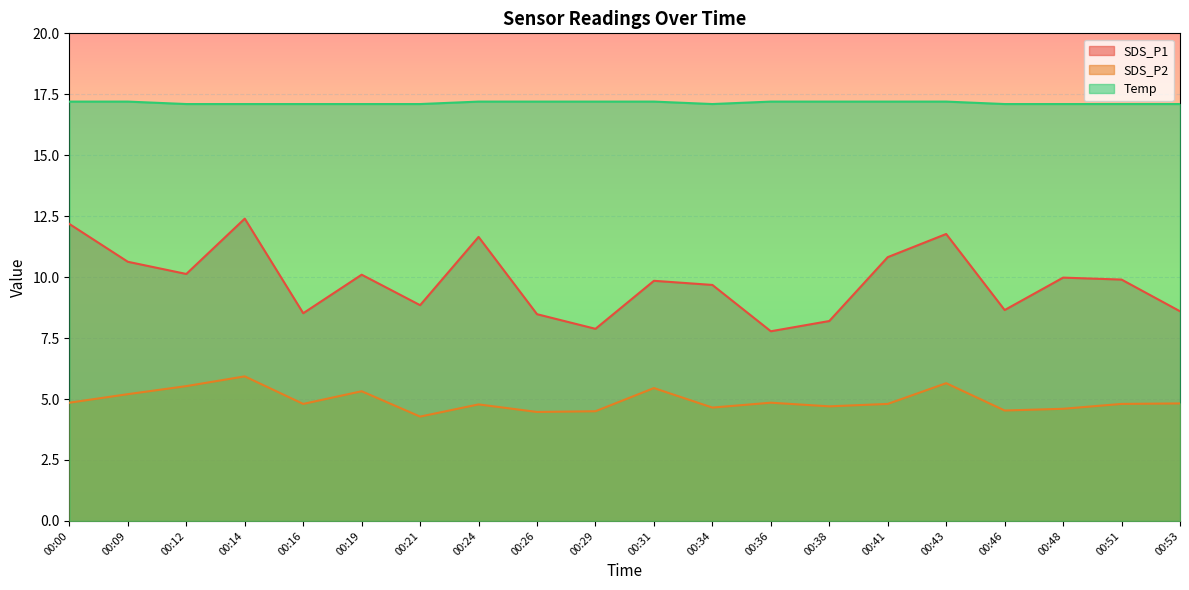

What is the sum of all Temp values?

343.0